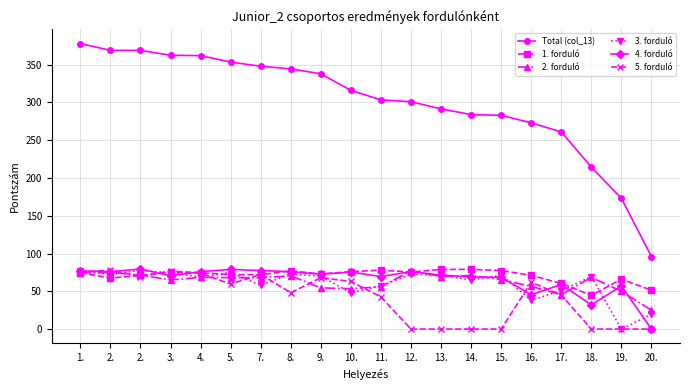

How many lines are shown in the chart?

6